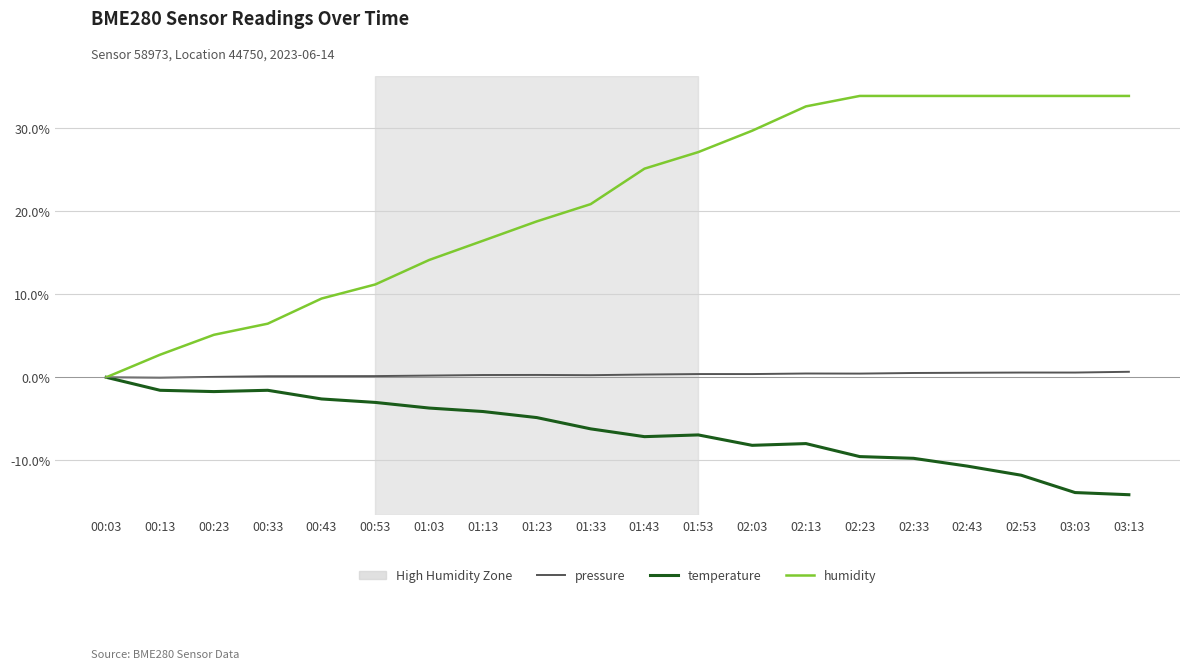

How many values in the temperature series are below -6?

11